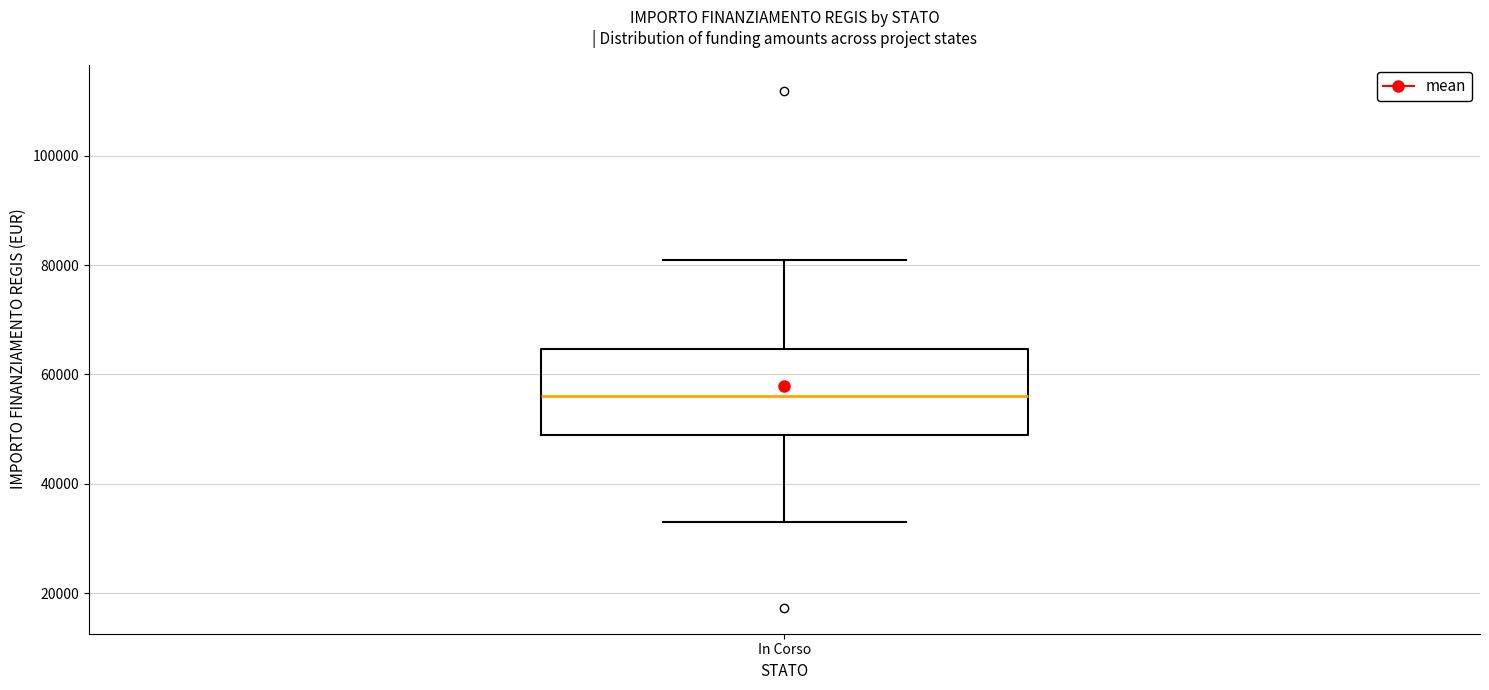

Transcribe this box plot: give where the median line is, the range the box spans, and where the two whiskers end, as read against the y-axis. The values are not printed on the chart, so give them approximately, as read against the axis.

median 56000, box 50000 to 64000, whiskers 32000 to 80000